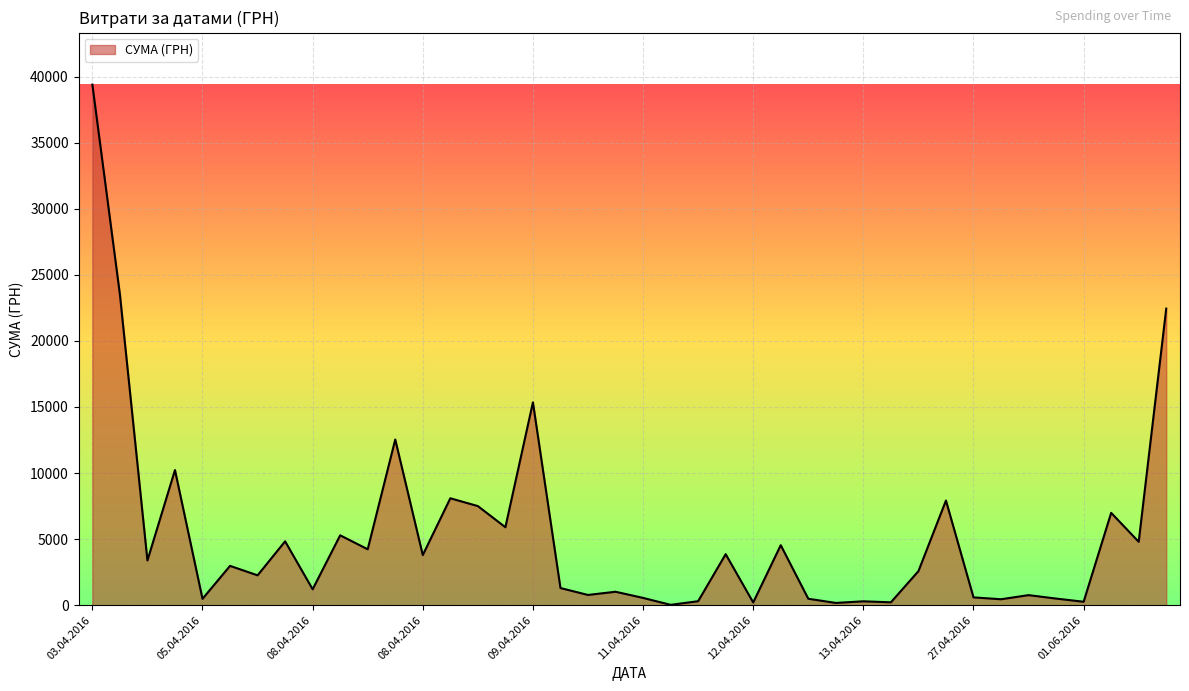

What is the difference between the maximum and minimum values?

39359.1